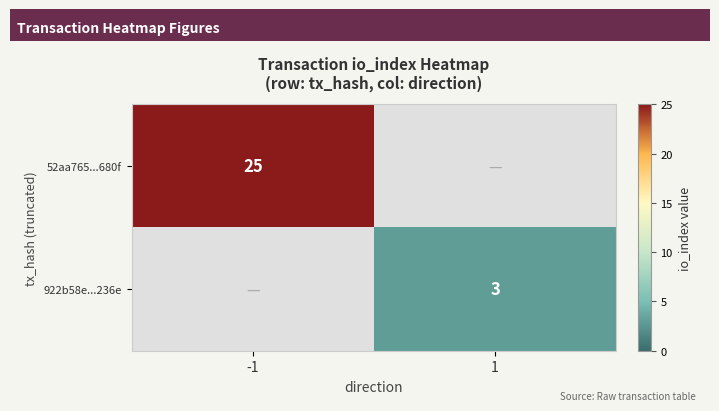

Is the value of 922b58e...236e at 1 greater than the value of 52aa765...680f at -1?

No